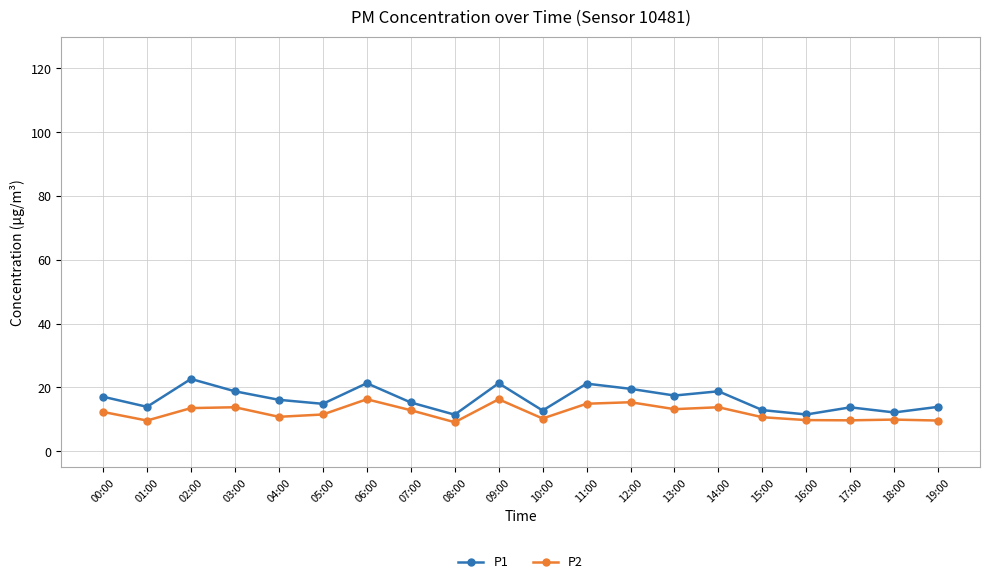

The P2 series shows 9.1 at 08:00. True or false?

True